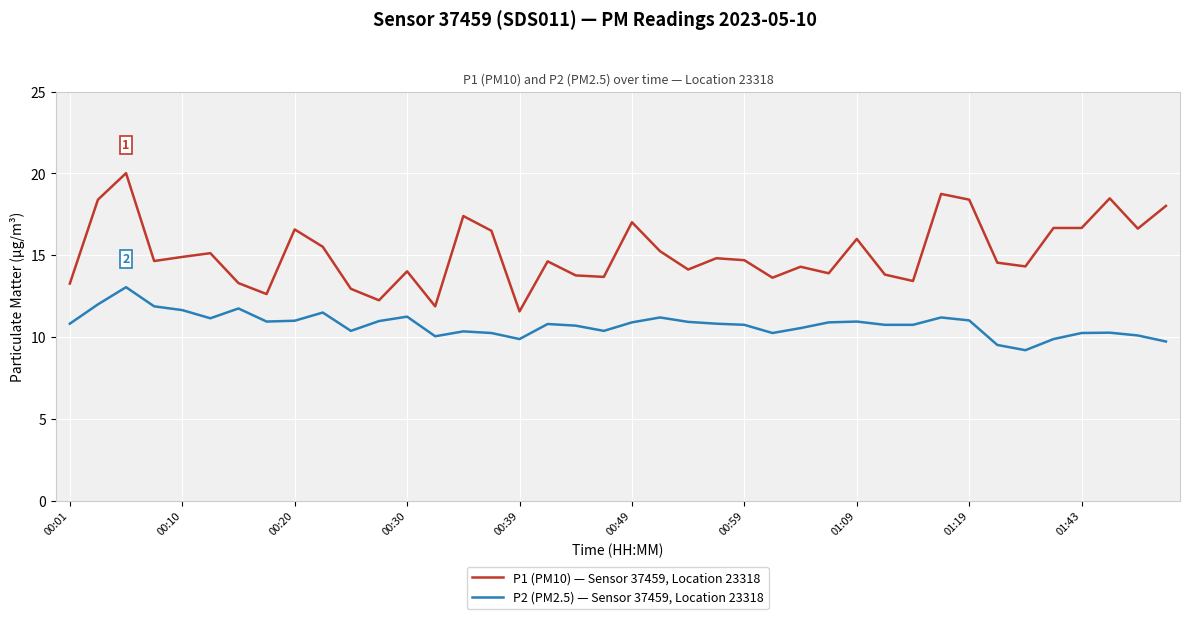

What is the sum of all P2 (PM2.5) — Sensor 37459, Location 23318 values?

430.7